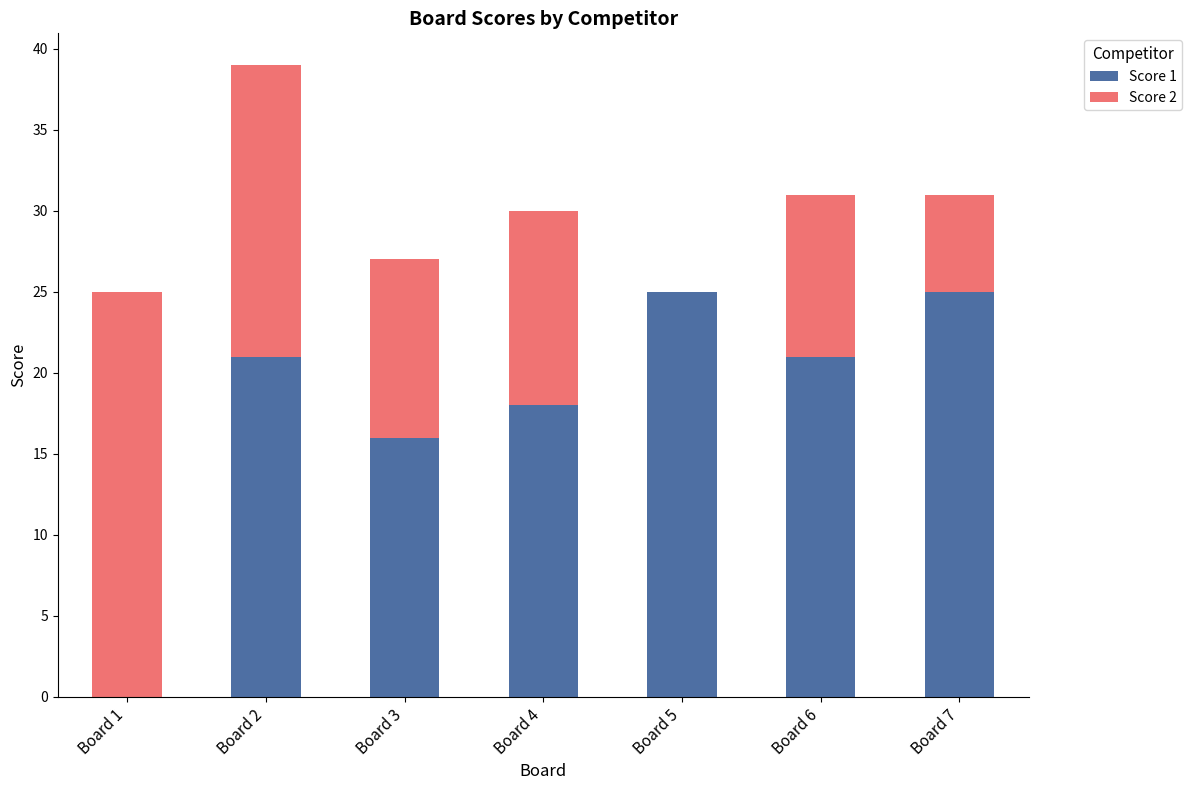

What is the approximate value of Score 1 at Board 4?

18